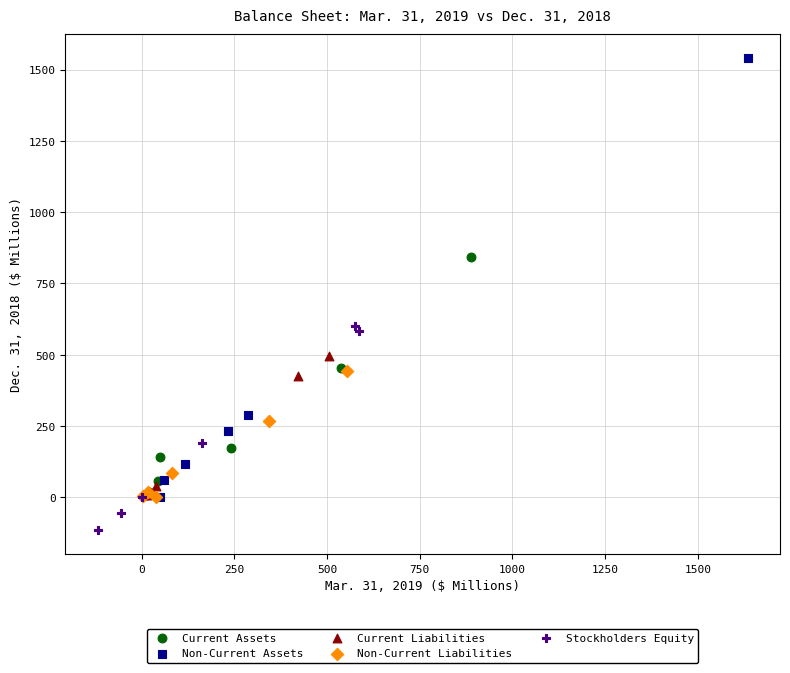

Which series reaches the maximum Y coordinate?

Non-Current Assets